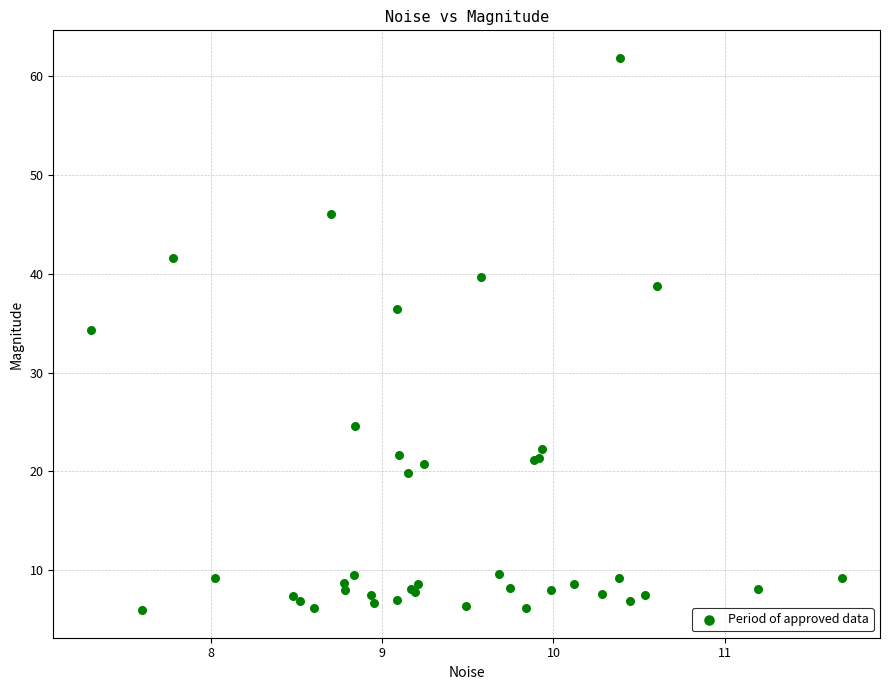

What Y value in the scatter plot is closest to 33?

34.3